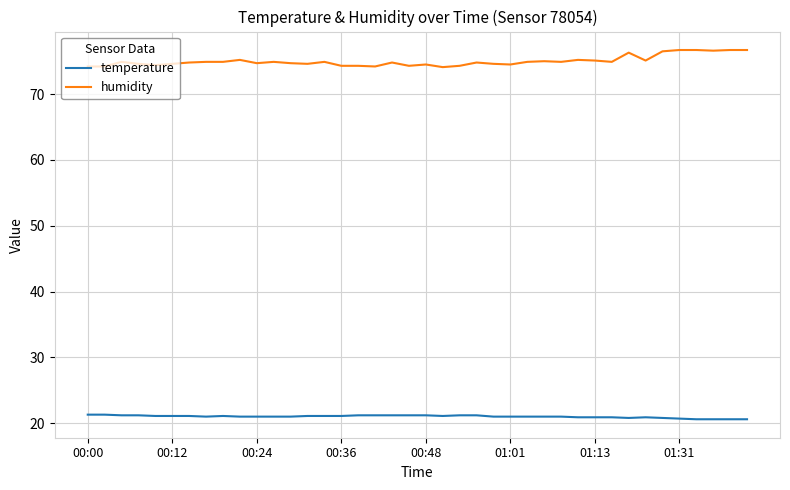

Count the temperature values in the range 20 to 21.

21